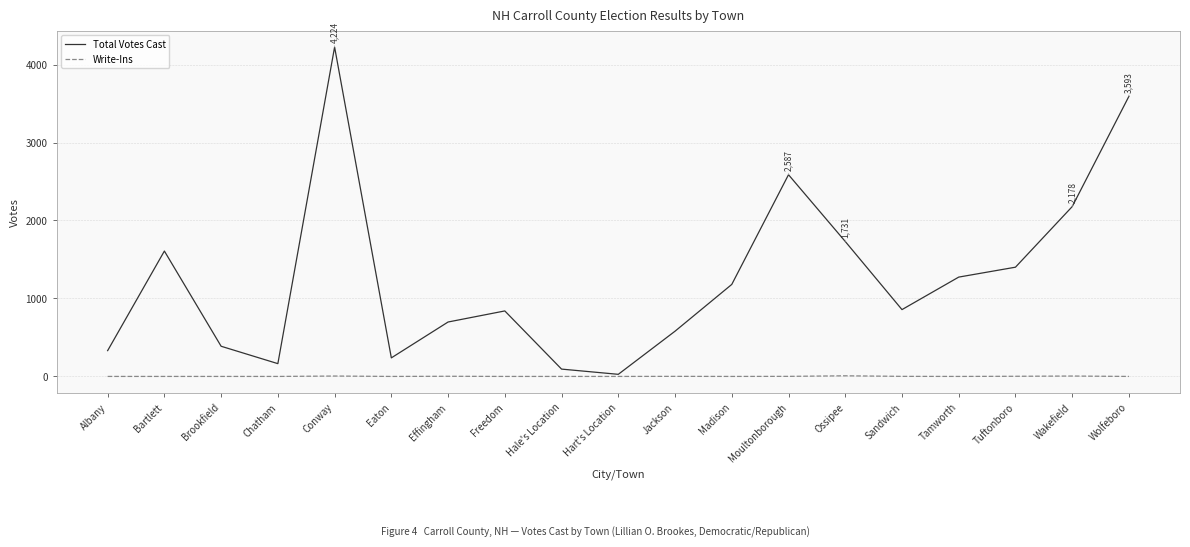

Is it true that Write-Ins equals 0 at Tamworth?

True